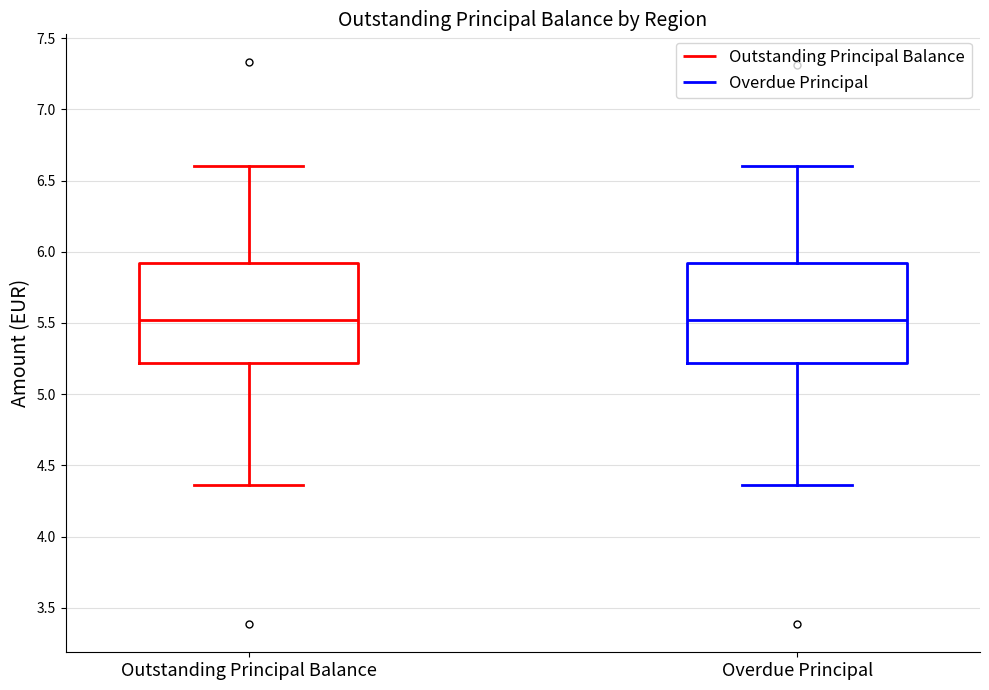

Reading left to right, transcribe this box plot: for each box, give where its median line is, the range the box spans, and where its two whiskers end, as read against the y-axis. The values are not printed on the chart, so give them approximately, as read against the axis.

Outstanding Principal Balance: median 5.50, box 5.20 to 5.90, whiskers 4.35 to 6.60
Overdue Principal: median 5.50, box 5.20 to 5.90, whiskers 4.35 to 6.60